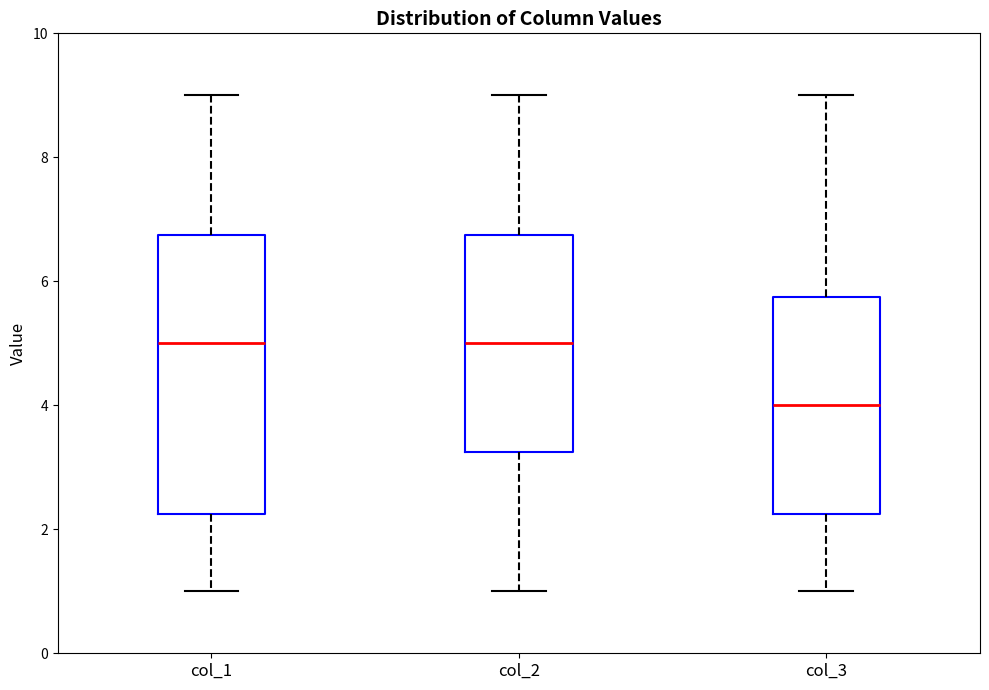

Where is the upper edge of the box for col_1 on the y-axis? The values are not printed on the chart, so give them approximately, as read against the axis.

6.8